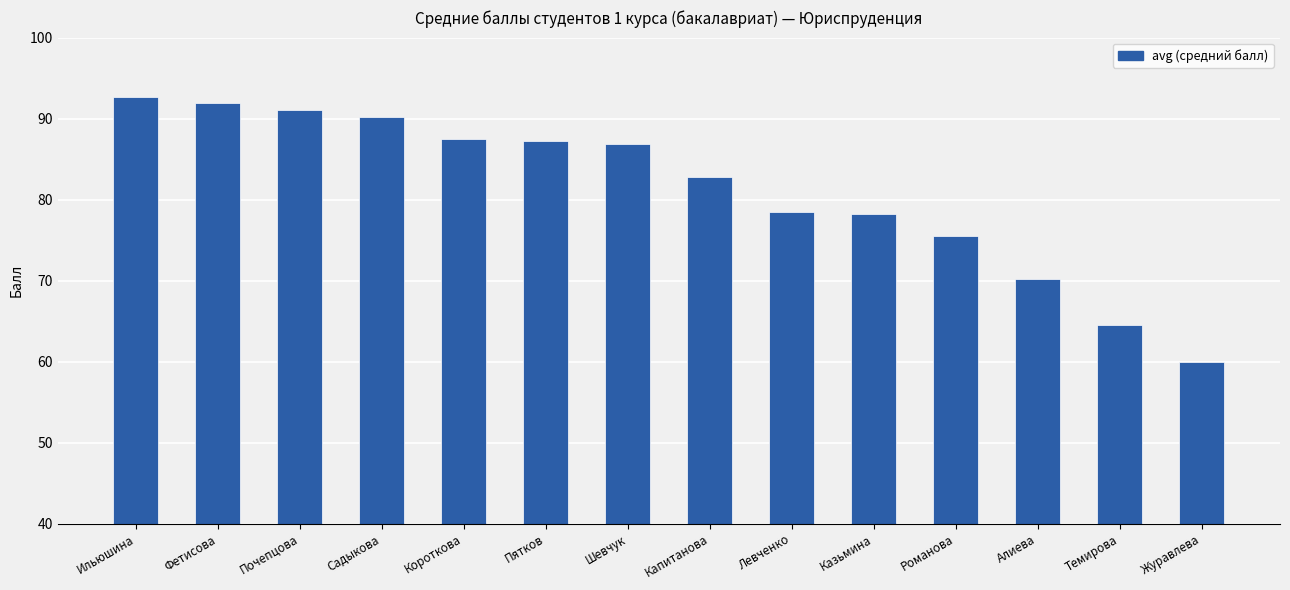

Which has a higher value, Алиева or Капитанова?

Капитанова